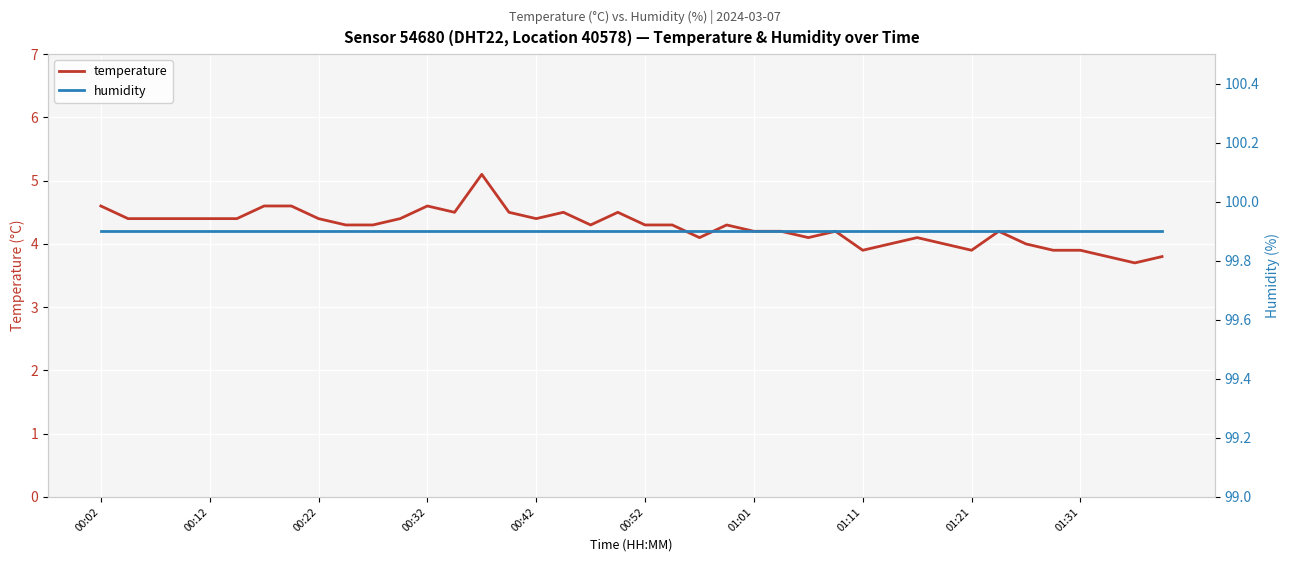

What is the highest value of the temperature series?

5.1